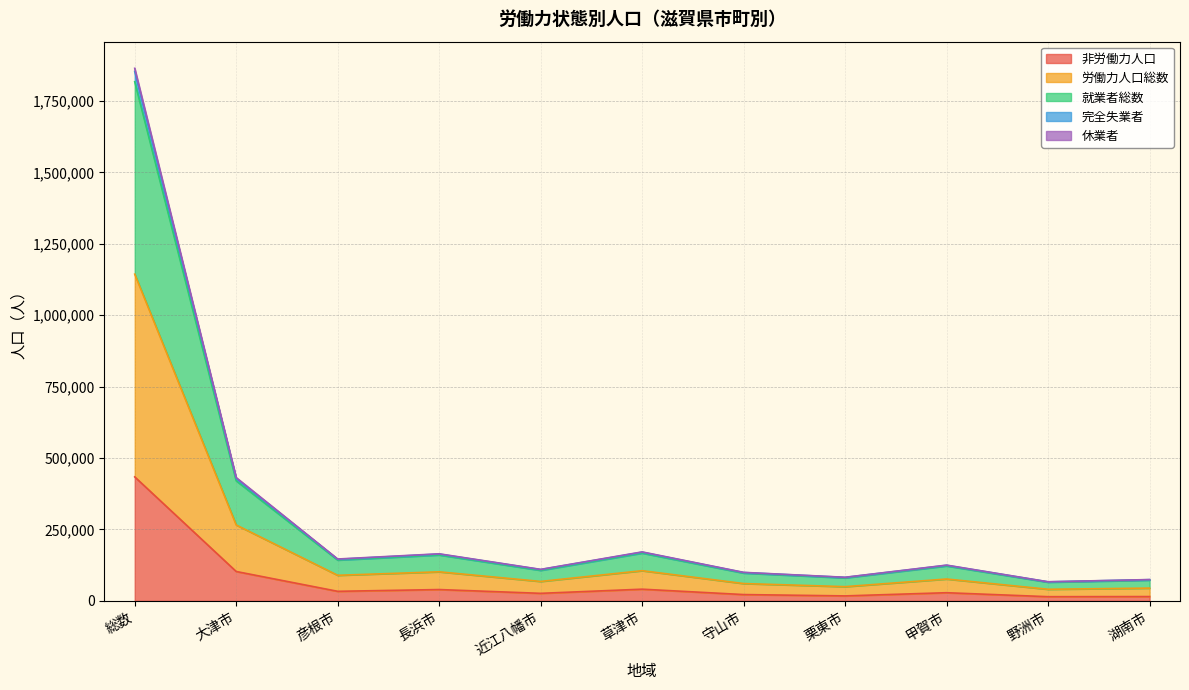

What is the spread (max minus min) of values at 彦根市?

113095